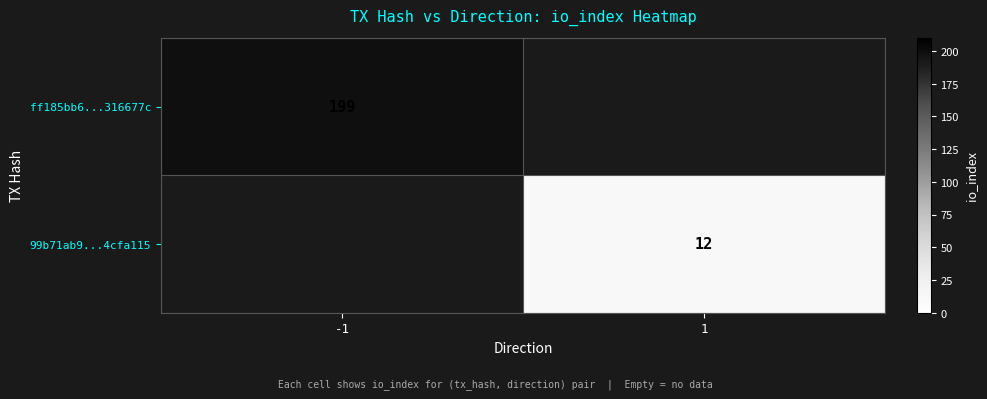

At how many categories does at least one series exceed 152?

1